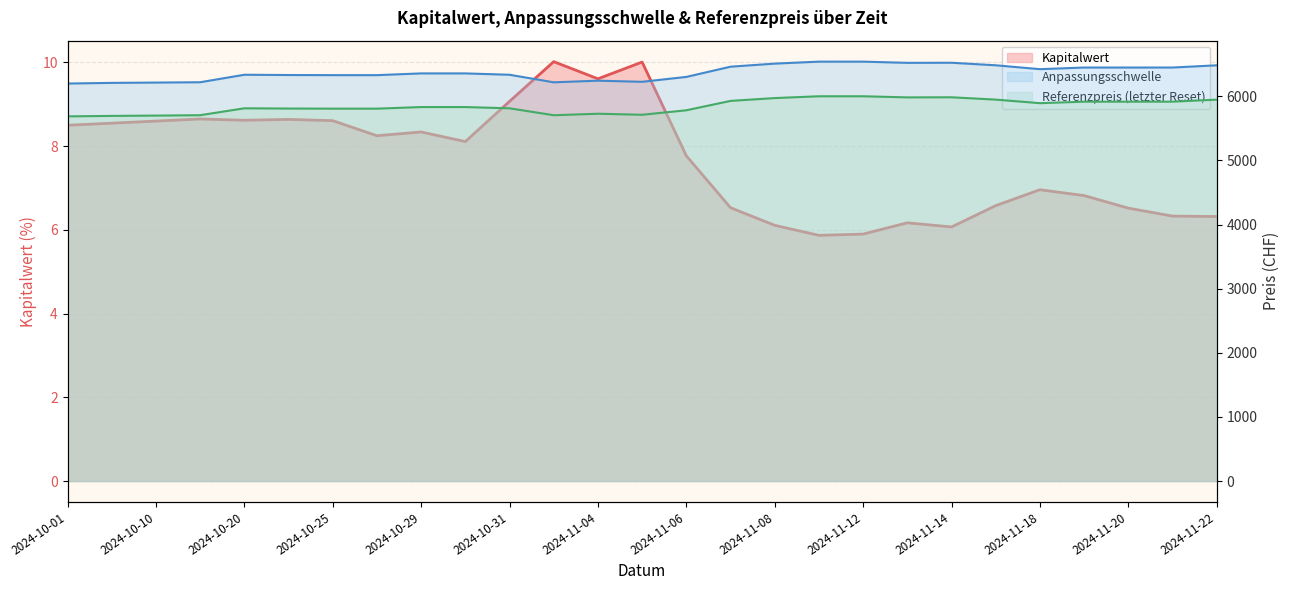

Is it true that Referenzpreis equals 8812.8 at 2024-11-19?

False